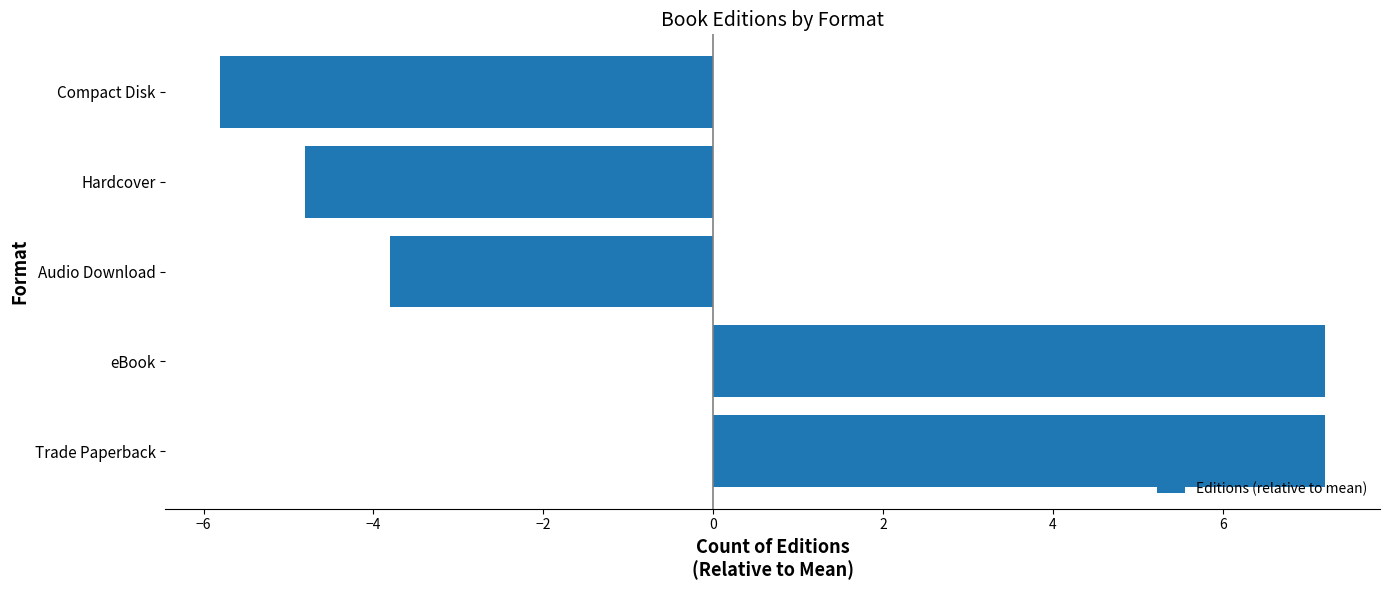

Reading bottom to top, transcribe all the data shown in this chart.

Trade Paperback=7.2	eBook=7.2	Audio Download=-3.8	Hardcover=-4.8	Compact Disk=-5.8